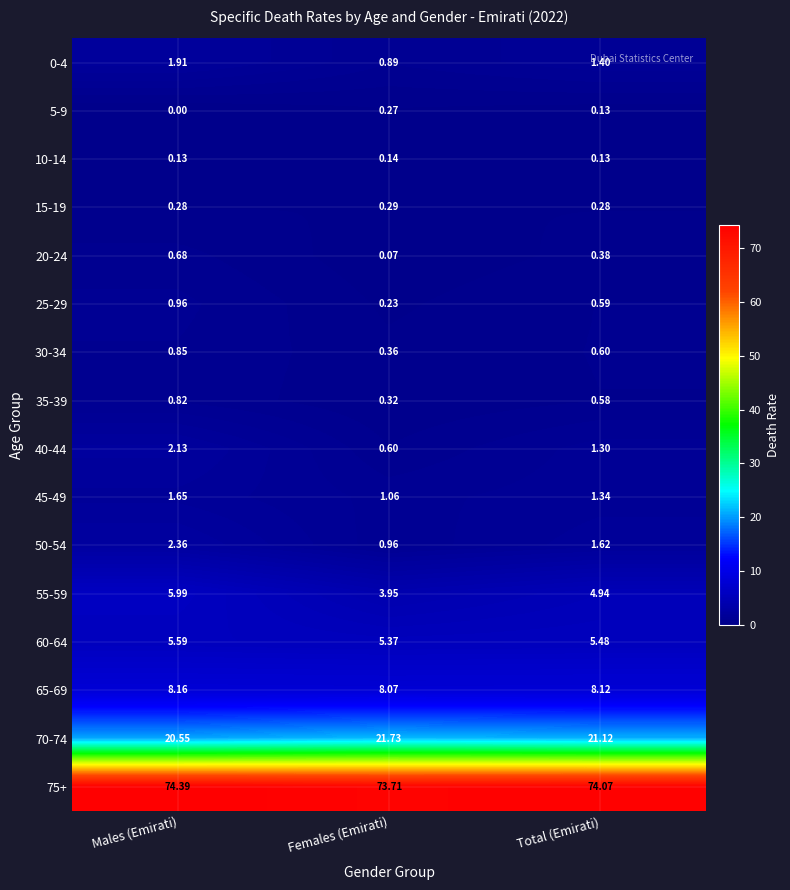

At which label does 75+ reach its minimum?

Females (Emirati)